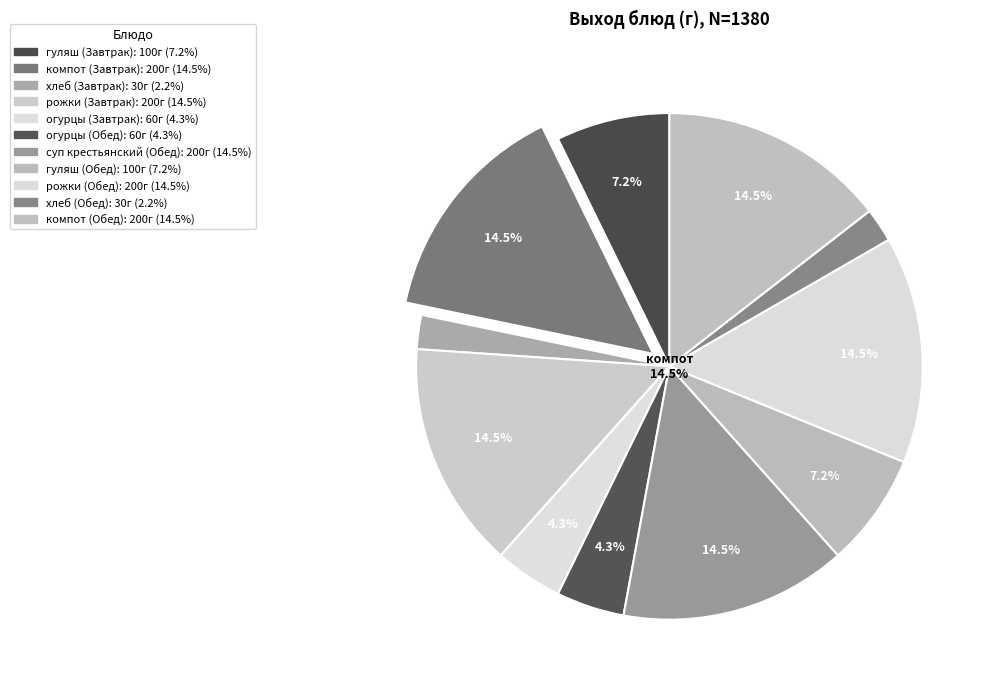

To the nearest percent, what is the difference between the largest and smallest slice percentages?

12%